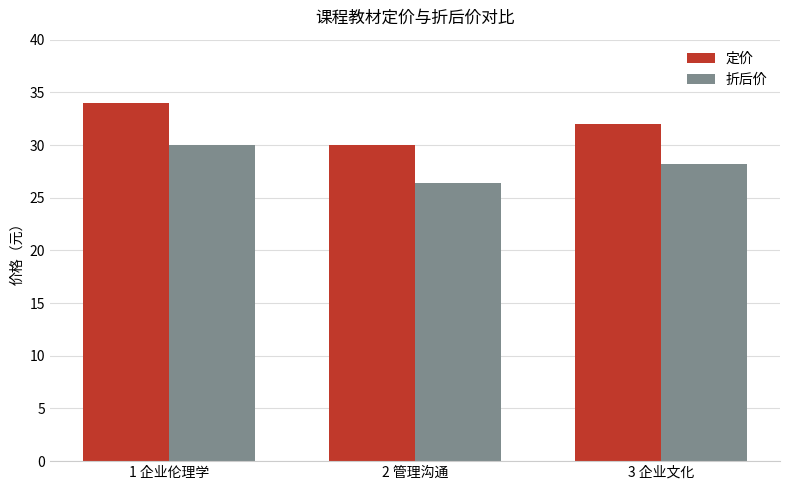

Reading left to right, list all the values displayed in this chart.

定价: 1 企业伦理学=34.0	2 管理沟通=30.0	3 企业文化=32.0
折后价: 1 企业伦理学=30.0	2 管理沟通=26.4	3 企业文化=28.2